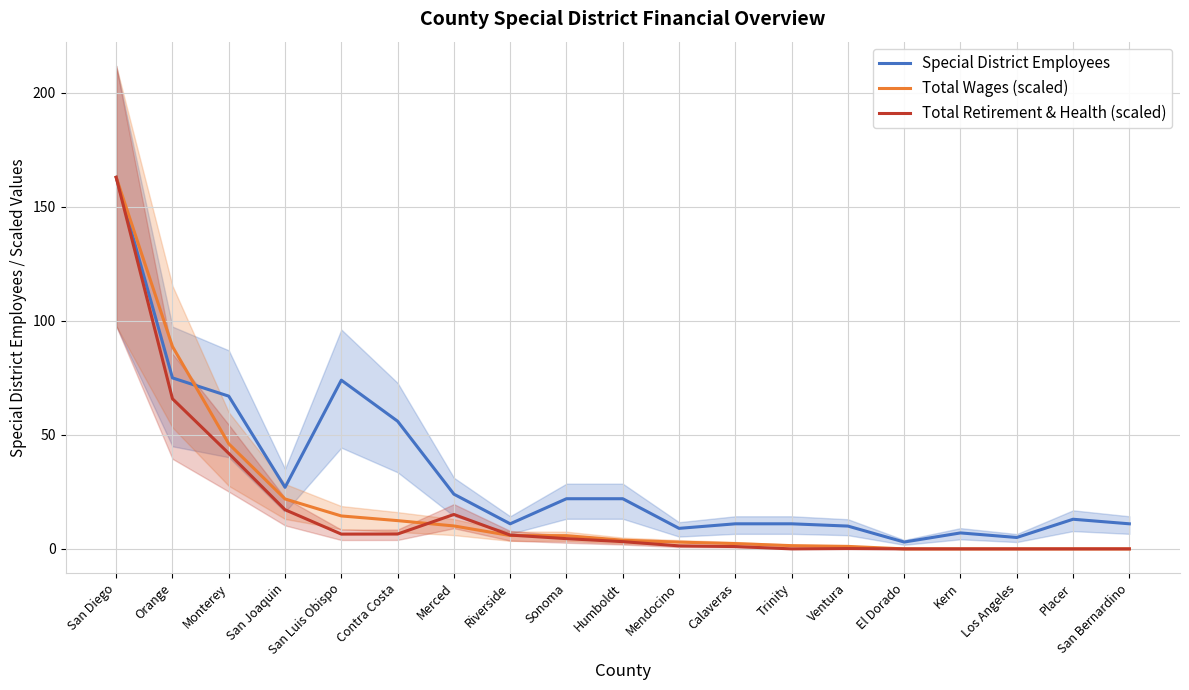

True or false: Total Retirement & Health (scaled) and Special District Employees cross at least once.

False